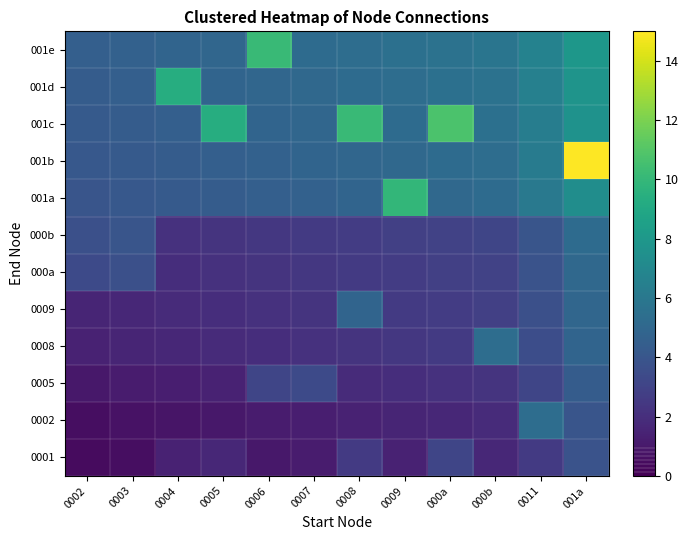

At how many categories does at least one series exceed 9?

7